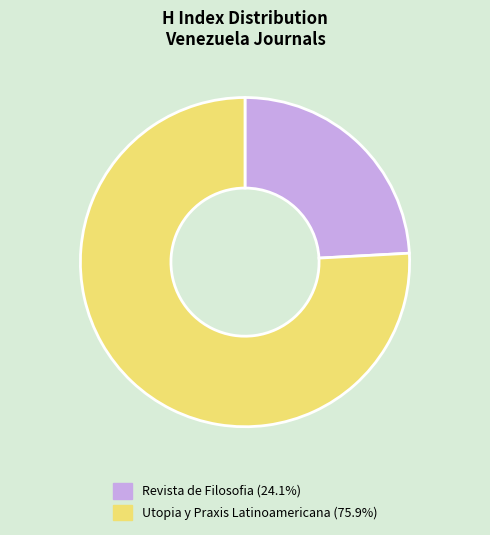

Does any single category account for the majority?

Yes